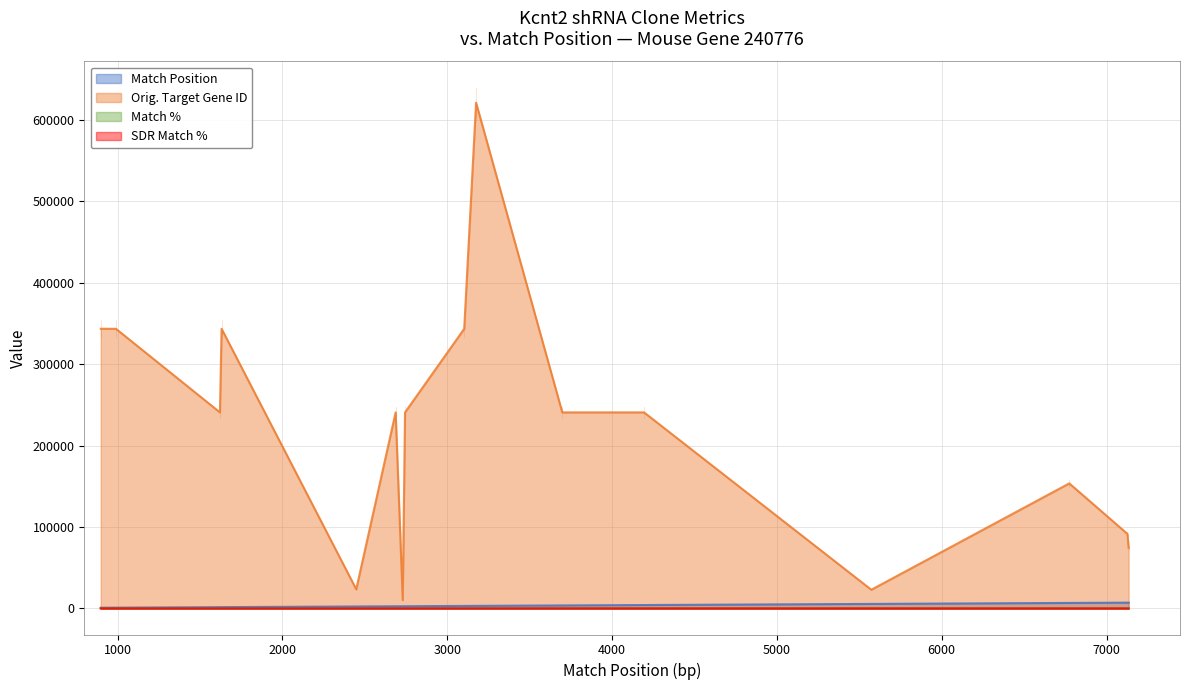

True or false: Orig. Target Gene ID and SDR Match % intersect in this chart.

False